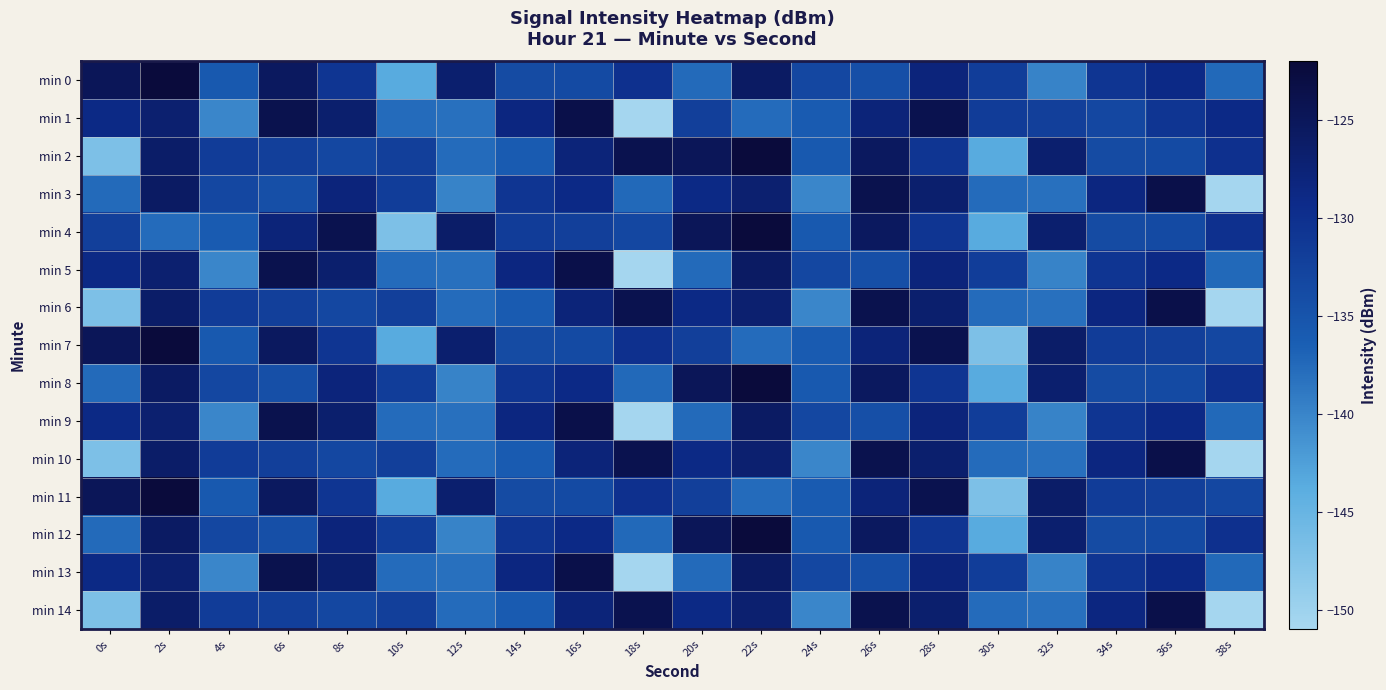

Rank the series by their maximum value, from highest to lowest.

min 0, min 2, min 4, min 7, min 8, min 11, min 12, min 1, min 3, min 5, min 6, min 9, min 10, min 13, min 14